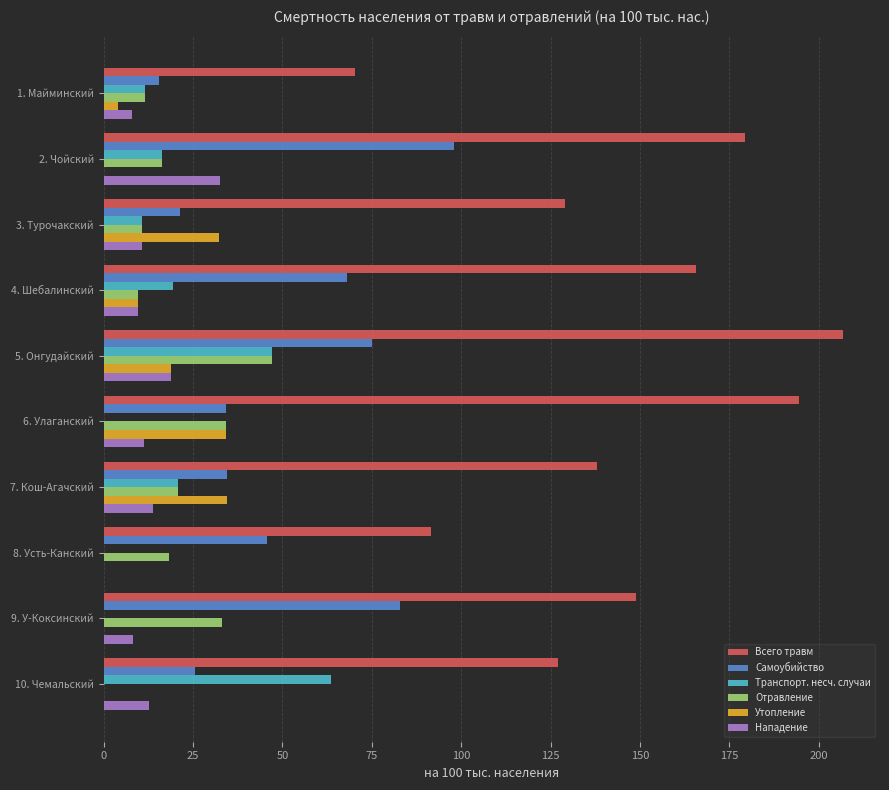

Is the value of Всего травм at 3. Турочакский greater than the value of Отравление at 10. Чемальский?

Yes